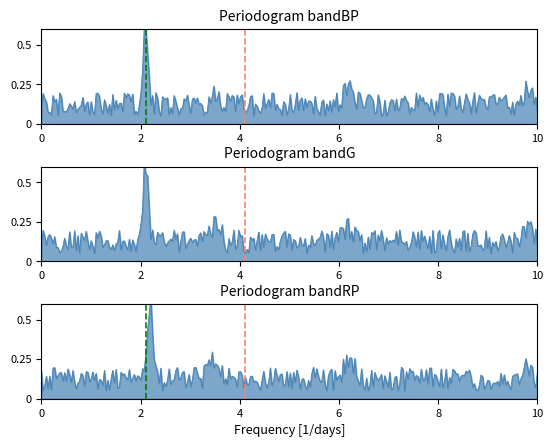

How many lines are shown in the chart?

2